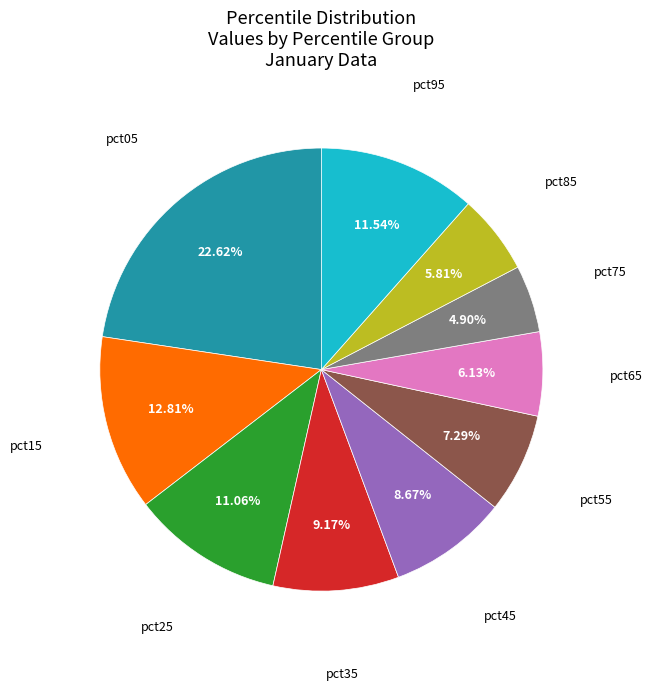

How many segments does this pie chart have?

10